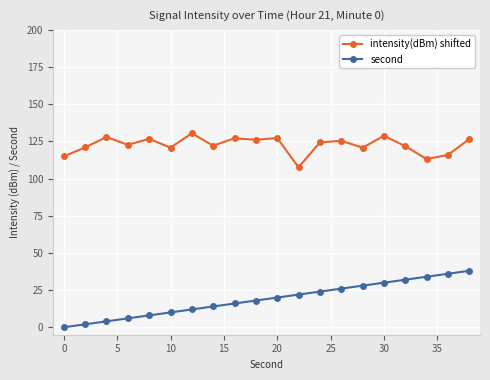

What is the difference between the maximum and minimum values in the second series?

38.0